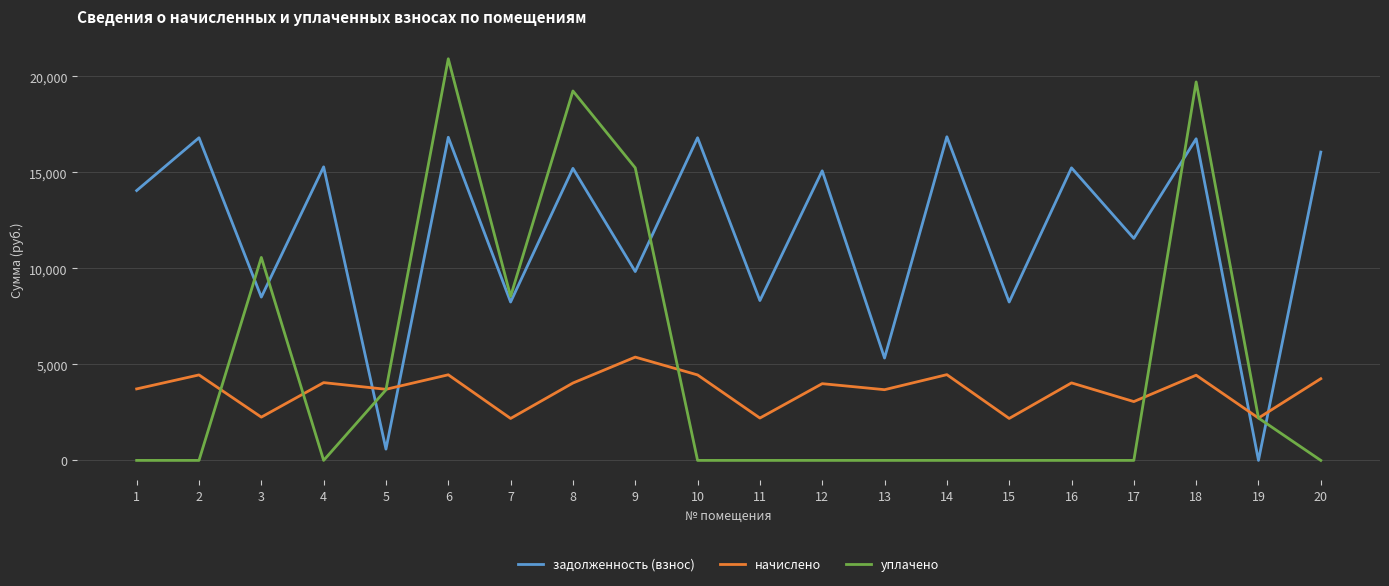

How many lines are shown in the chart?

3